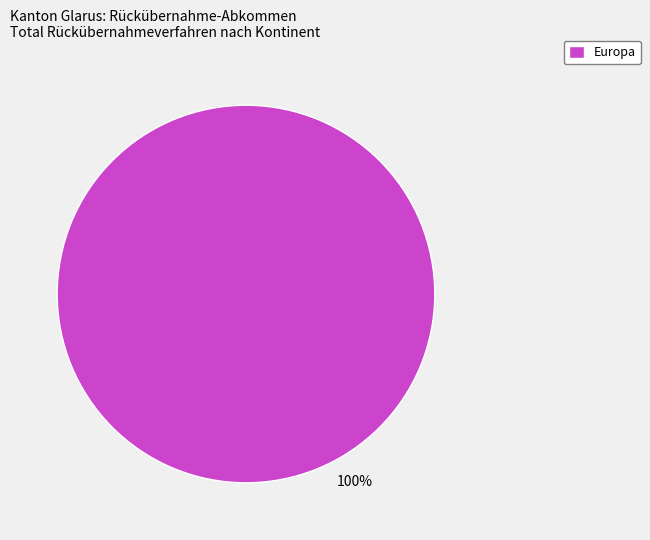

Is it true that Europa is 100% of the pie?

True